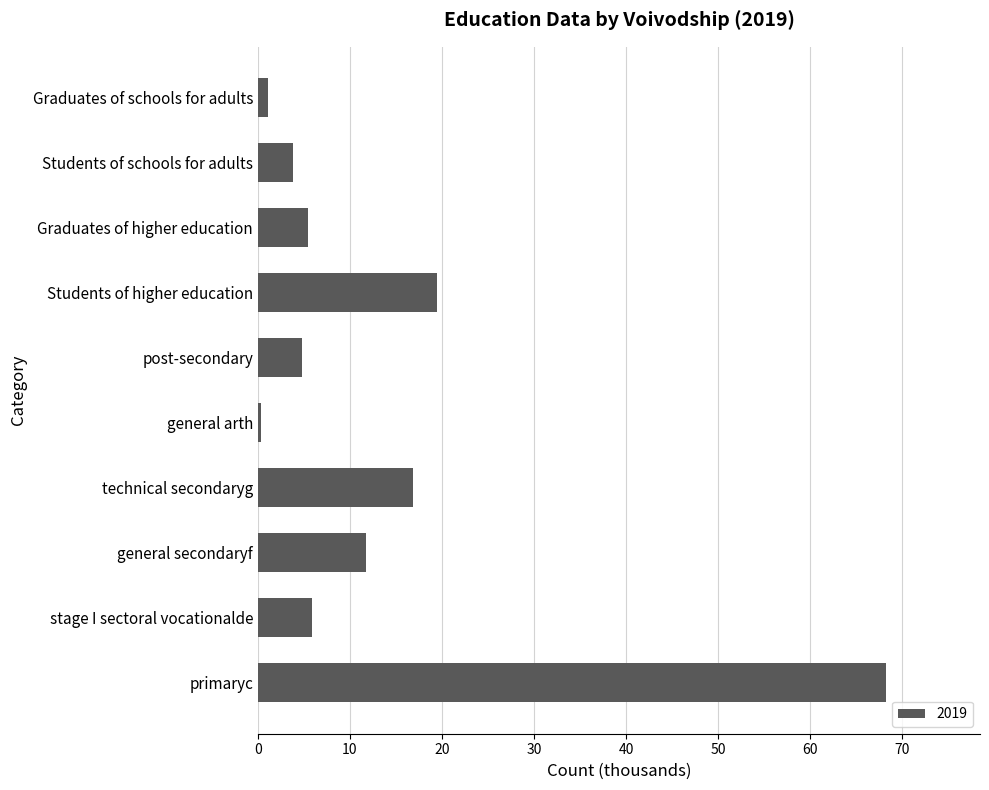

Where is the data nearest to the value 34?

Students of higher education